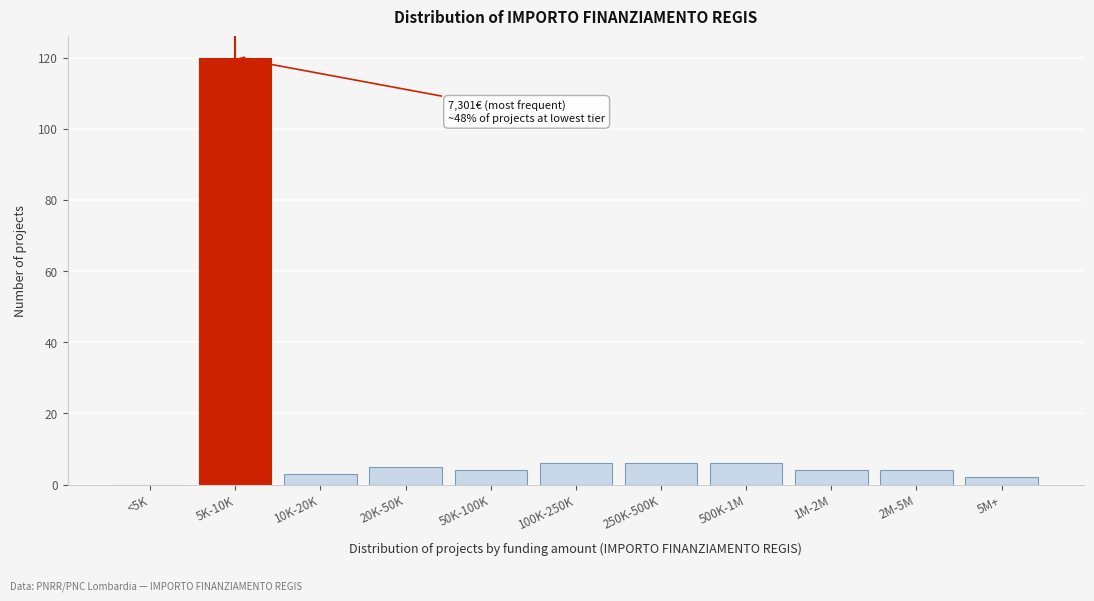

Reading left to right, extract all data points from this chart.

<5K=0	5K-10K=120	10K-20K=3	20K-50K=5	50K-100K=4	100K-250K=6	250K-500K=6	500K-1M=6	1M-2M=4	2M-5M=4	5M+=2